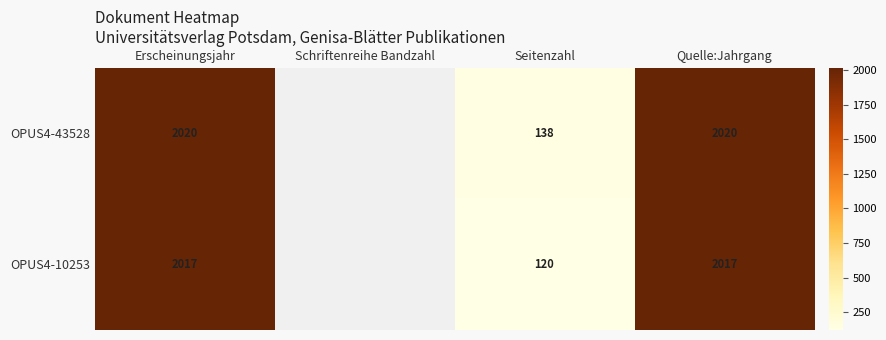

Is the value of OPUS4-10253 at Erscheinungsjahr greater than the value of OPUS4-43528 at Quelle:Jahrgang?

No